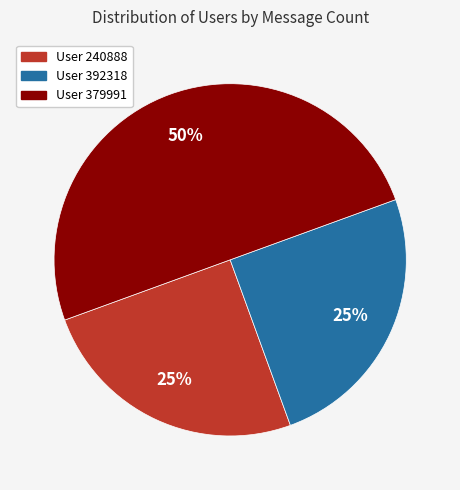

To the nearest percent, what is the average slice percentage?

33%